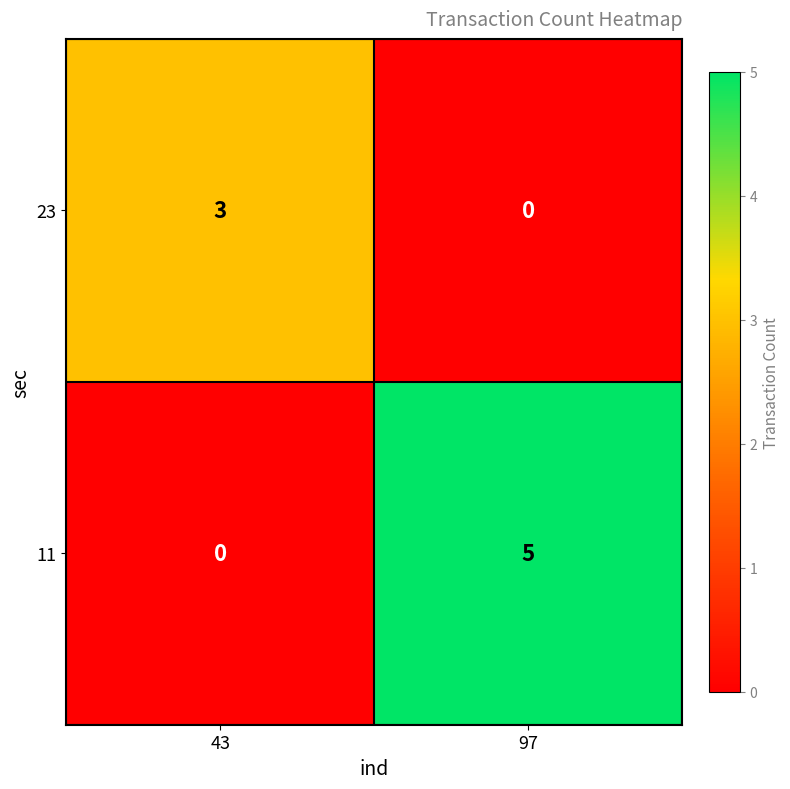

At which category is the sum across all series the highest?

97